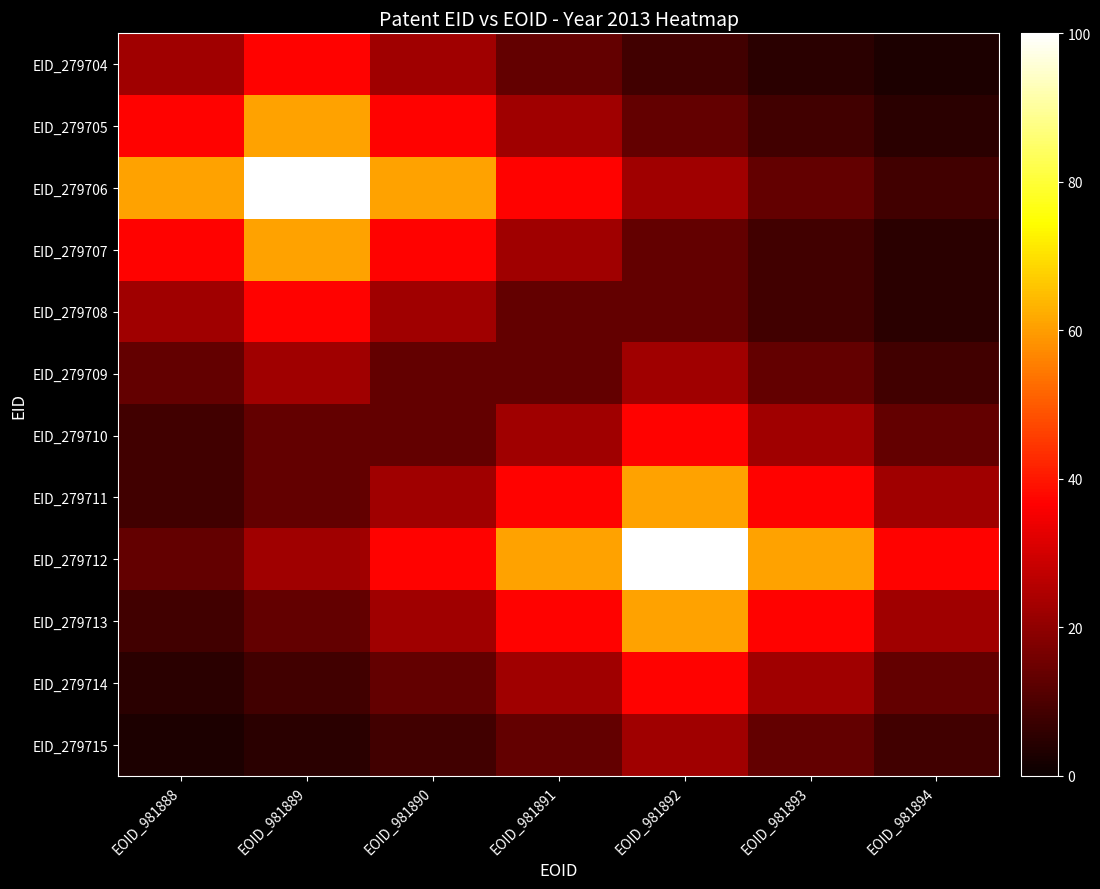

What is the spread (max minus min) of values at EOID_981892?

91.8